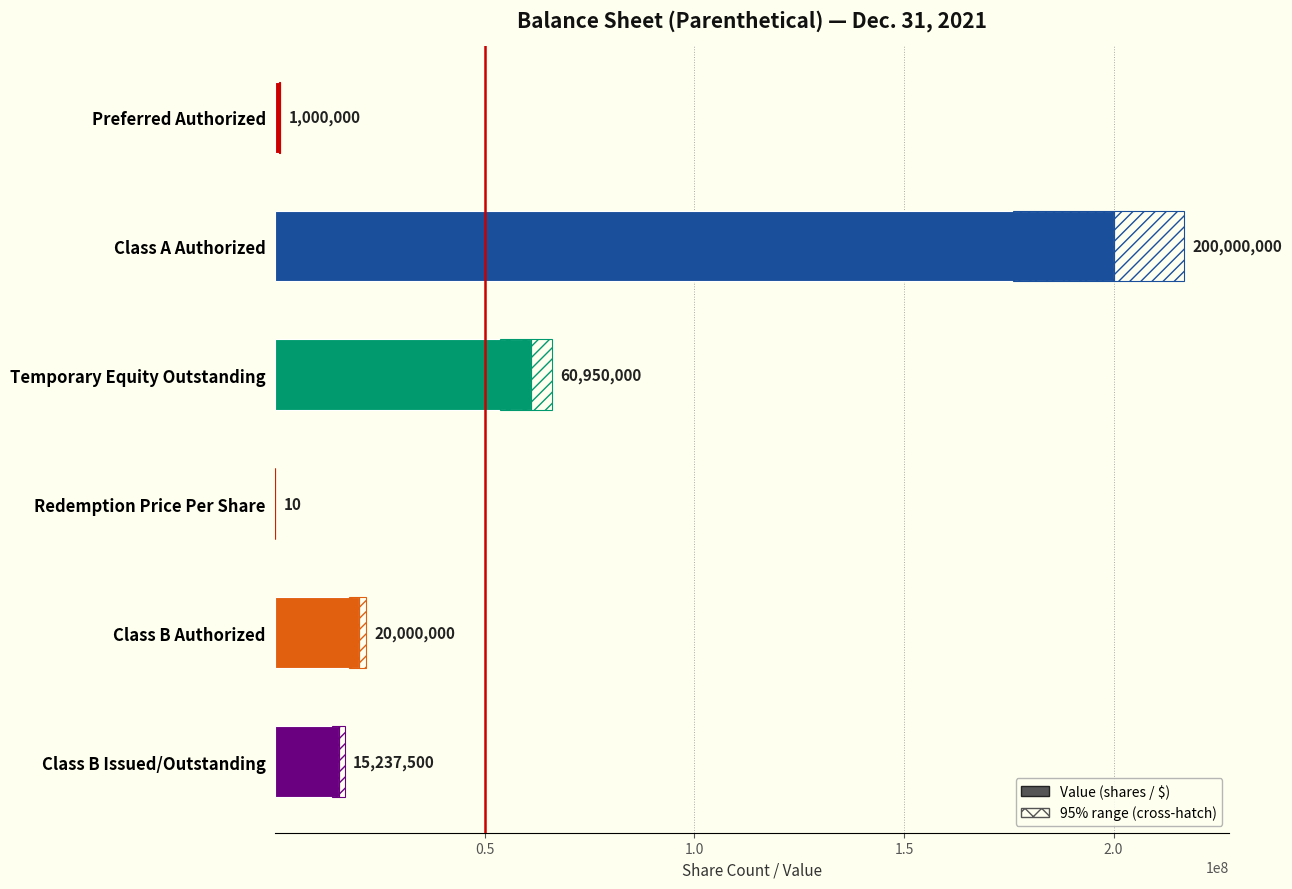

Reading right to left, list all the values displayed in this chart.

15237500	20000000	10	60950000	200000000	1000000